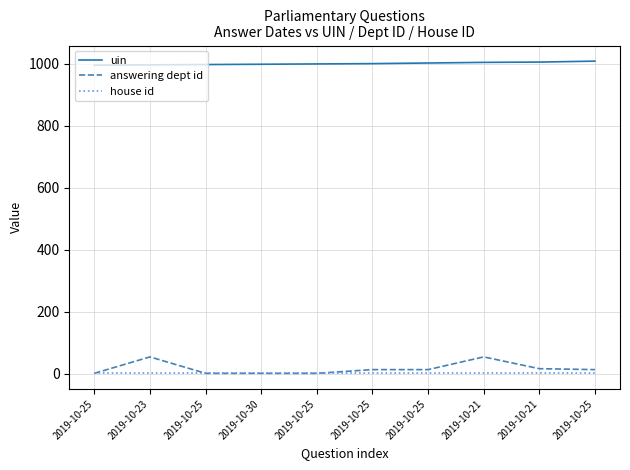

What are all the series names shown in the legend?

uin, answering dept id, house id